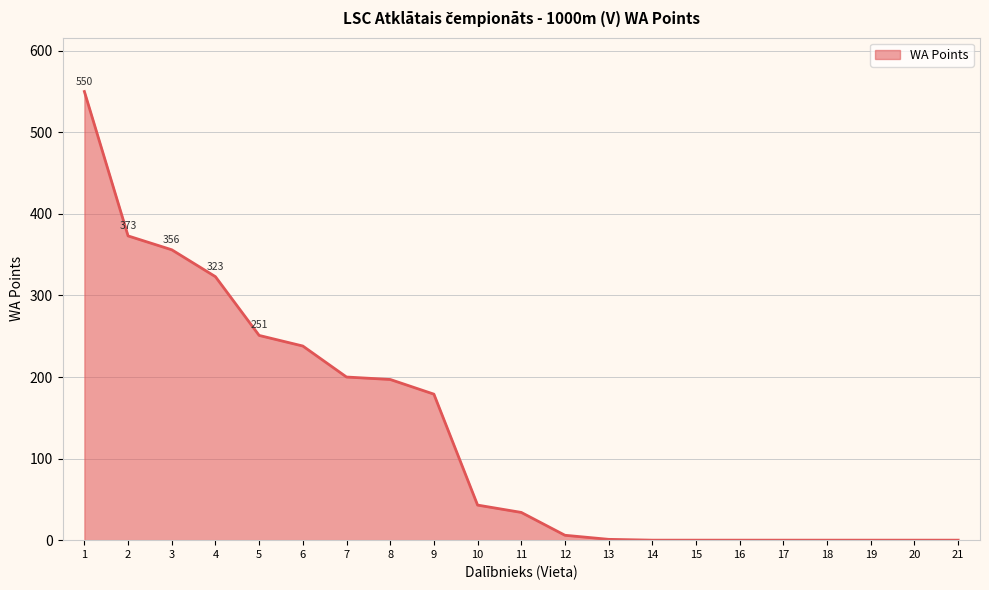

What is the change in value from 2 to 4?

-50